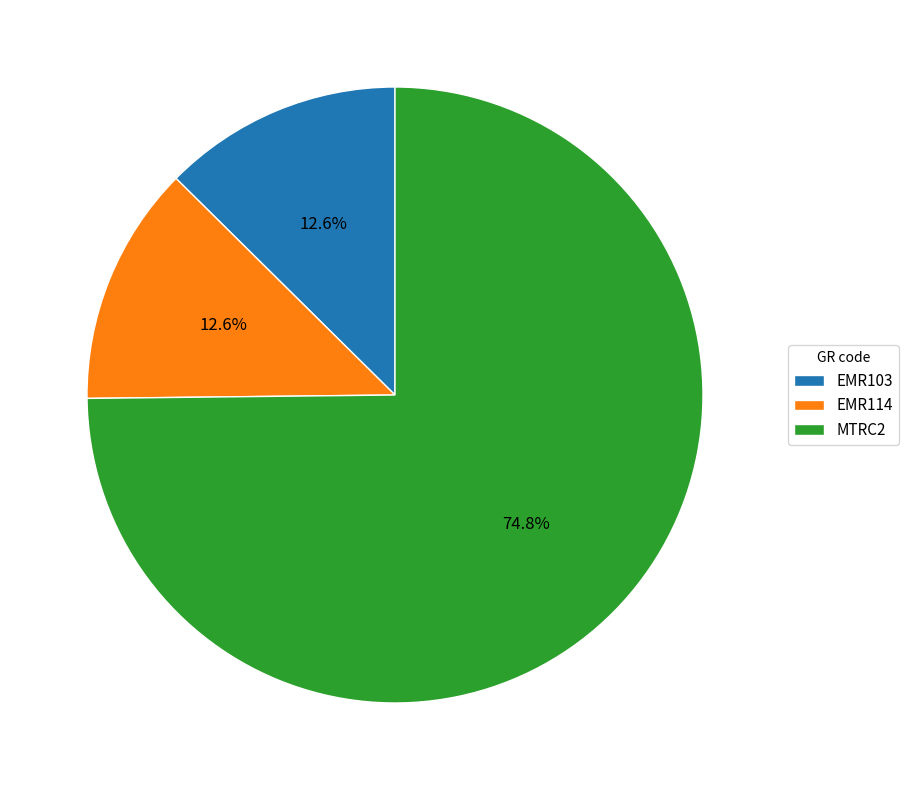

To the nearest percent, what portion does MTRC2 represent?

75%